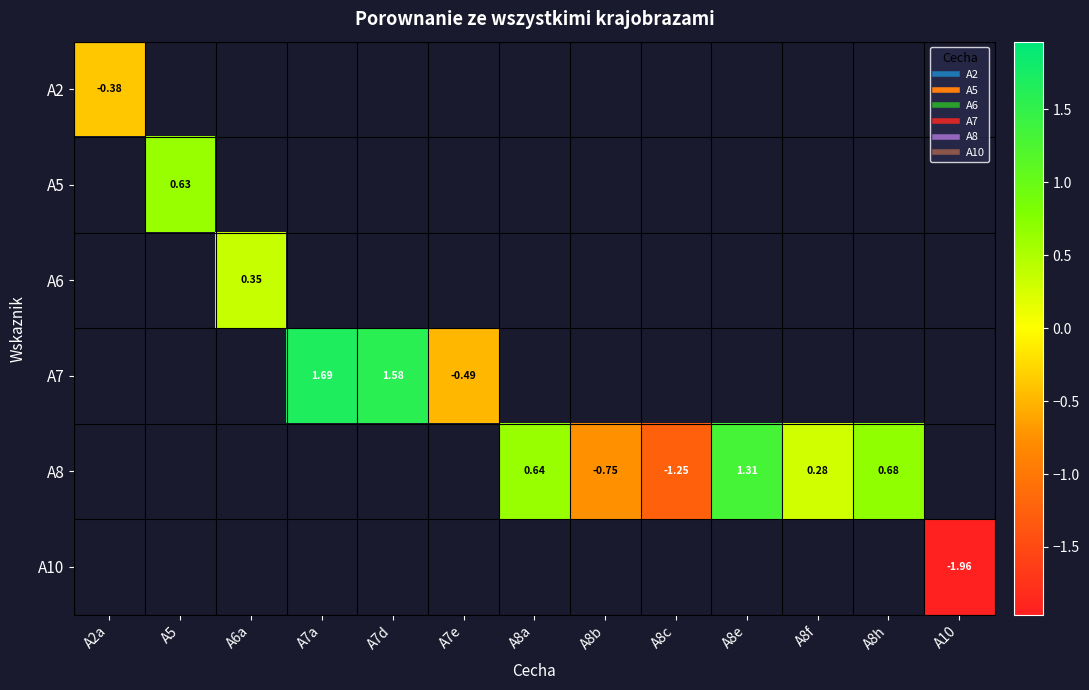

Is the value of A2 at A8e greater than the value of A8 at A7d?

No